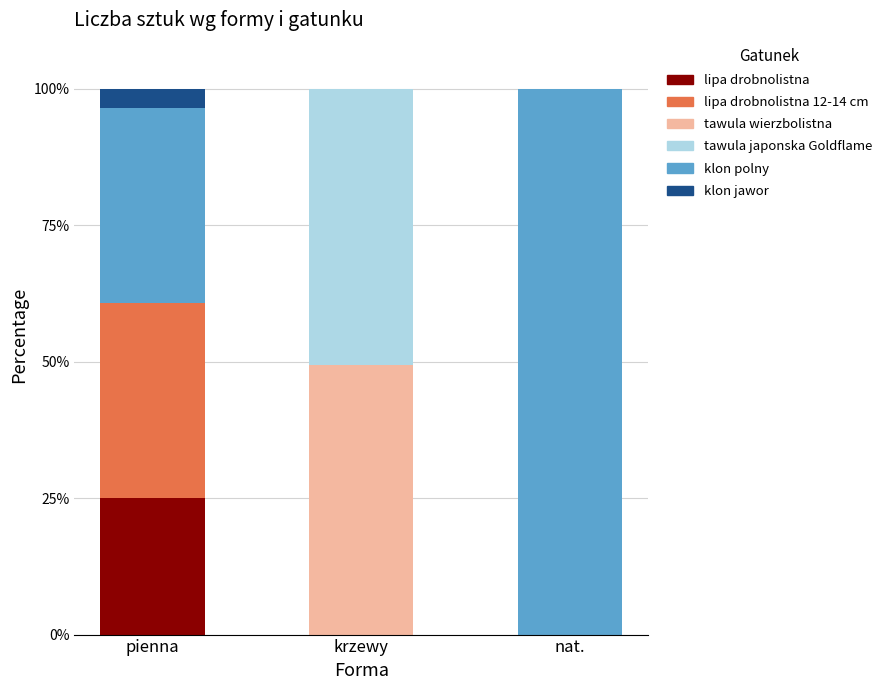

What is the total value across all series at nat.?

100.0